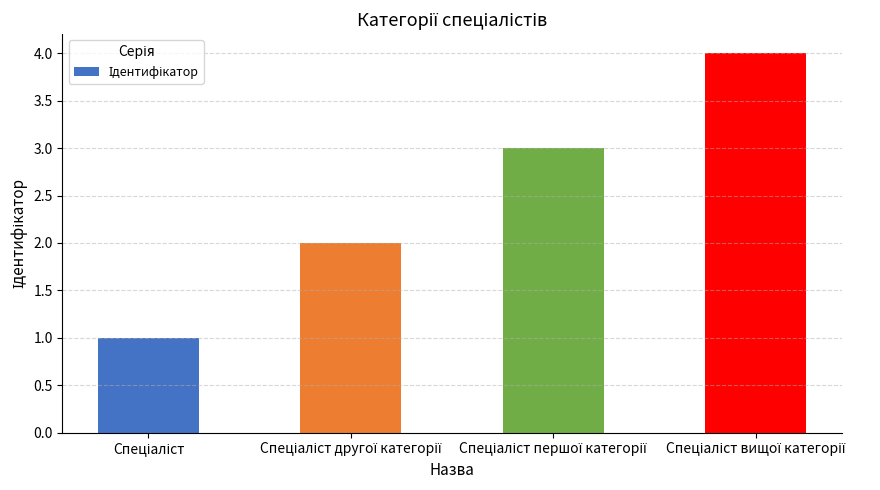

What is the difference between the maximum and minimum values?

3